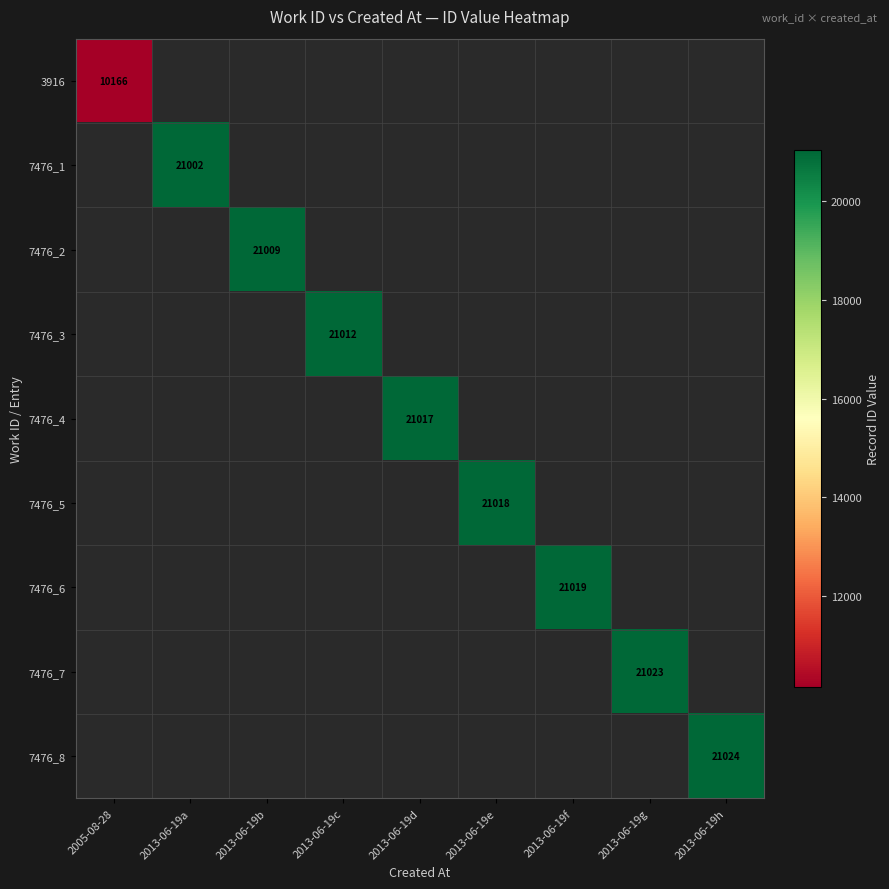

True or false: 7476_5 has a value of 6084 at 2013-06-19e.

False